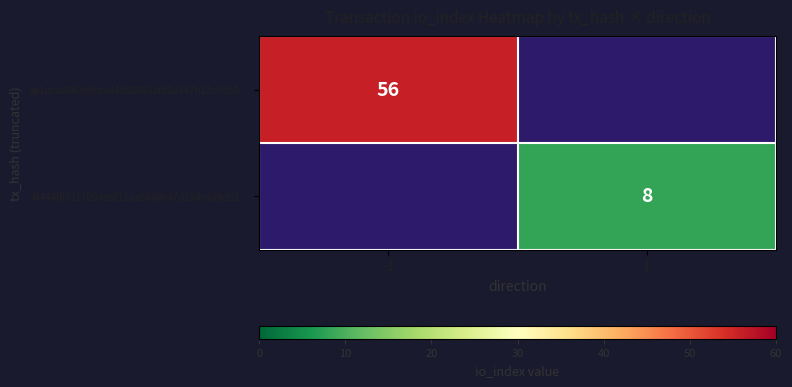

Is it true that f4444f07517094bdf11aa8848e47d284c4a9d62… equals 8 at 1?

True